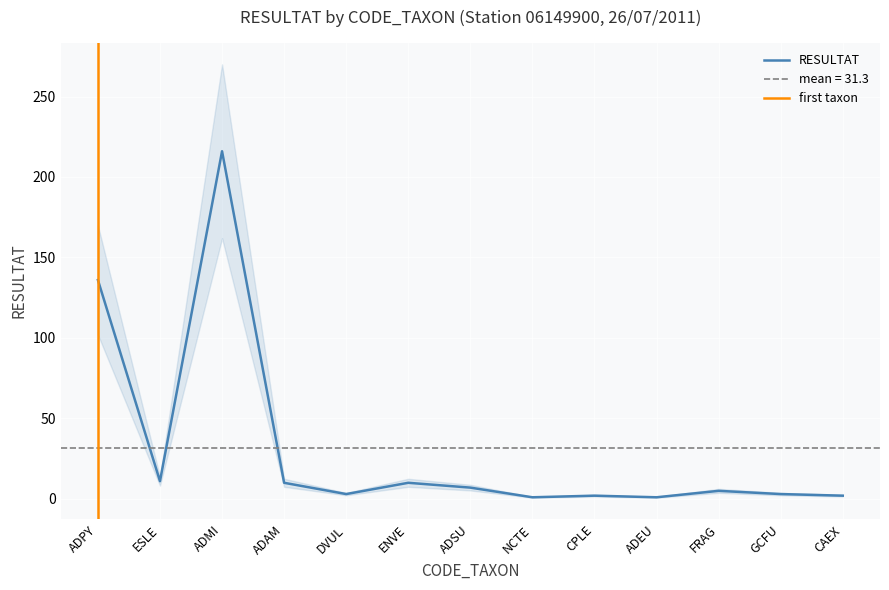

At which label is the value closest to 108?

ADPY